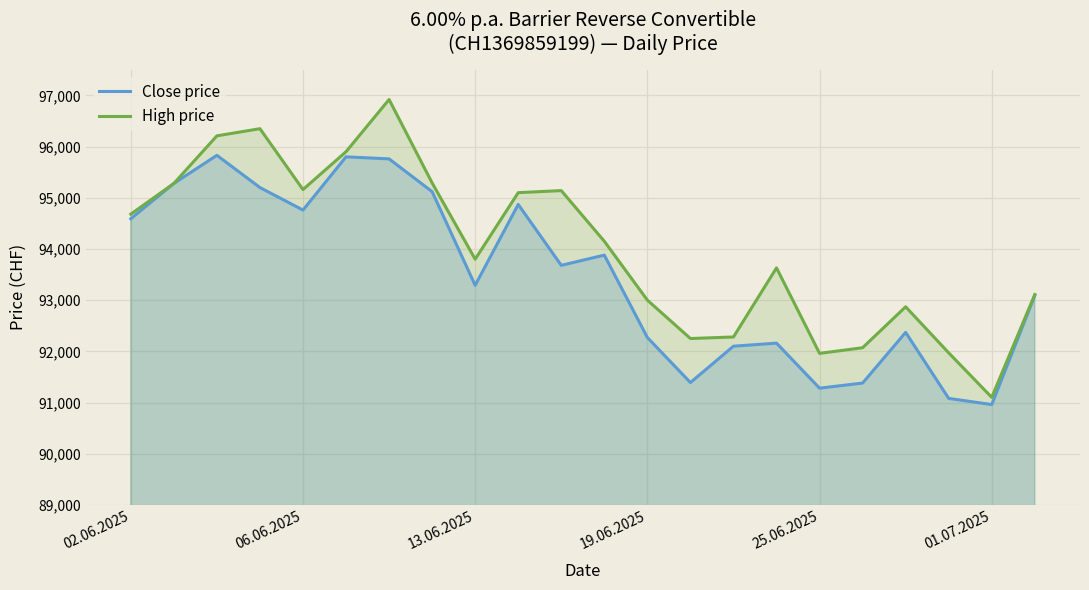

Where is Close price nearest to the value 93395?

13.06.2025